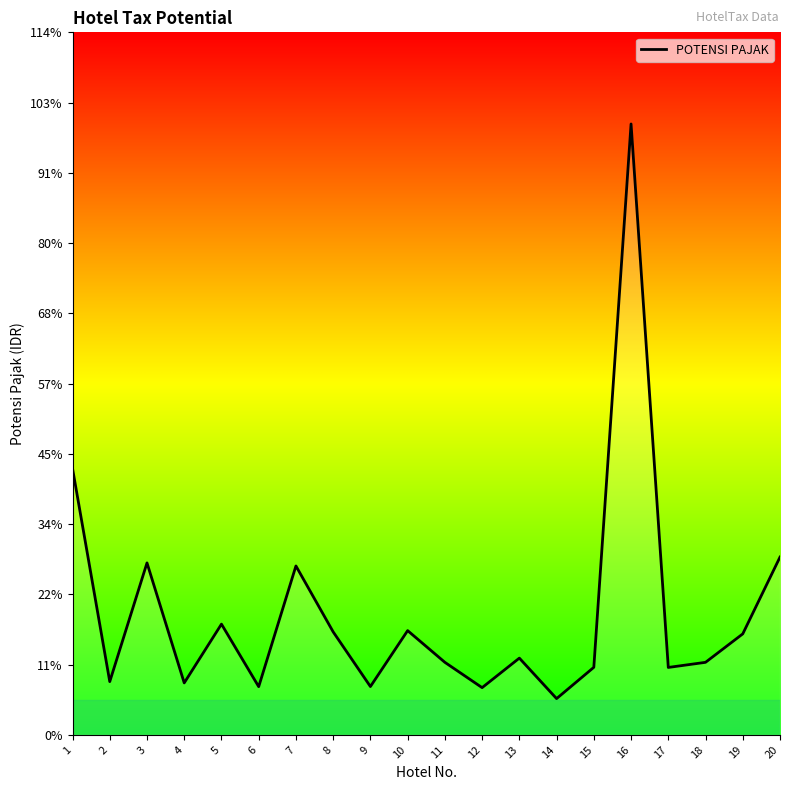

Does the chart have visible grid lines?

No